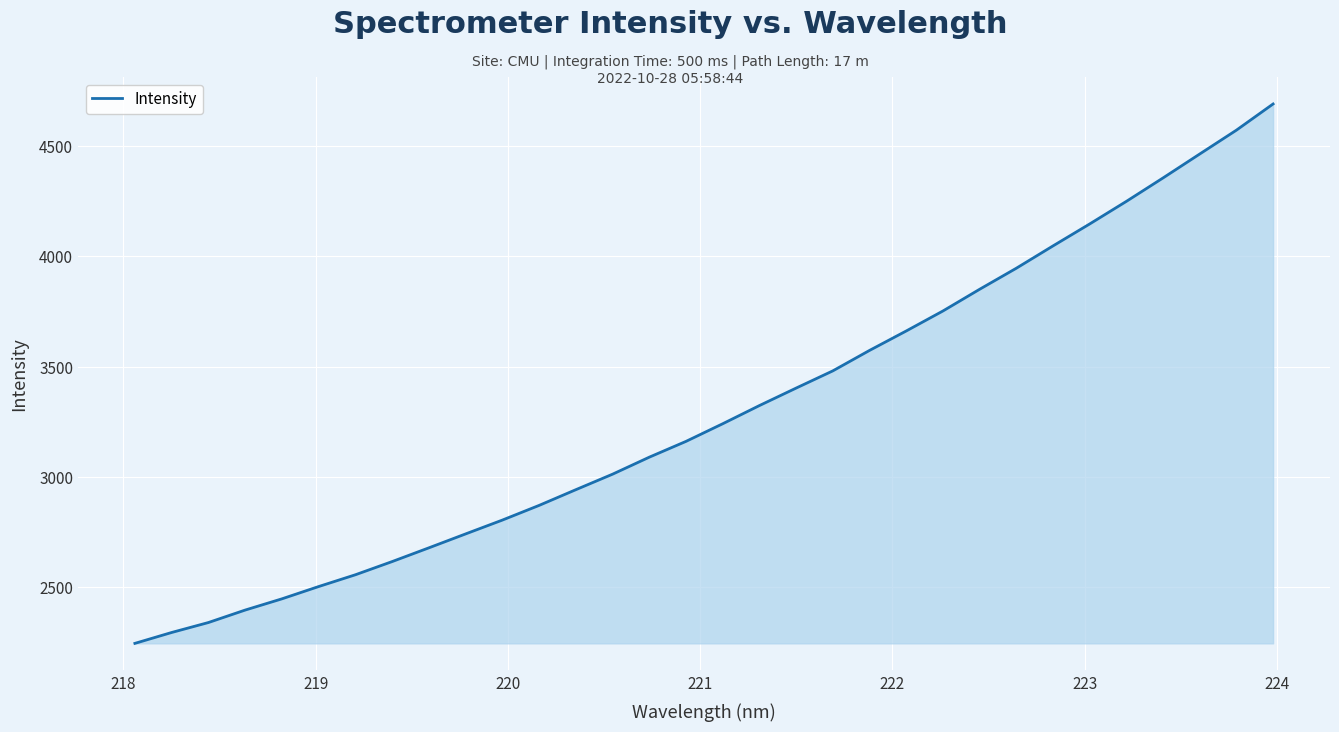

What is the difference between the maximum and minimum values?

2446.5